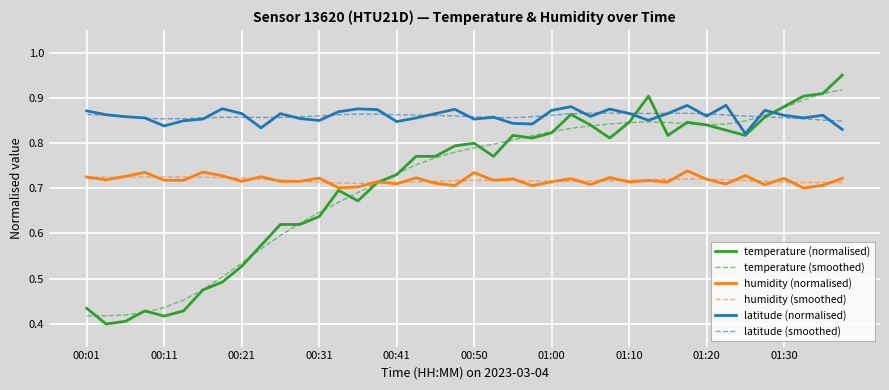

Count the number of data series in this chart.

6